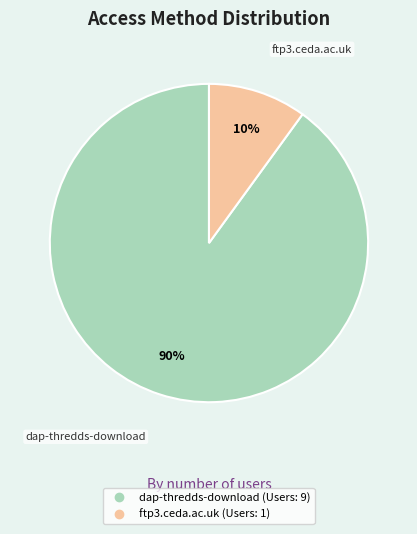

What is the largest slice in the pie chart?

dap-thredds-download